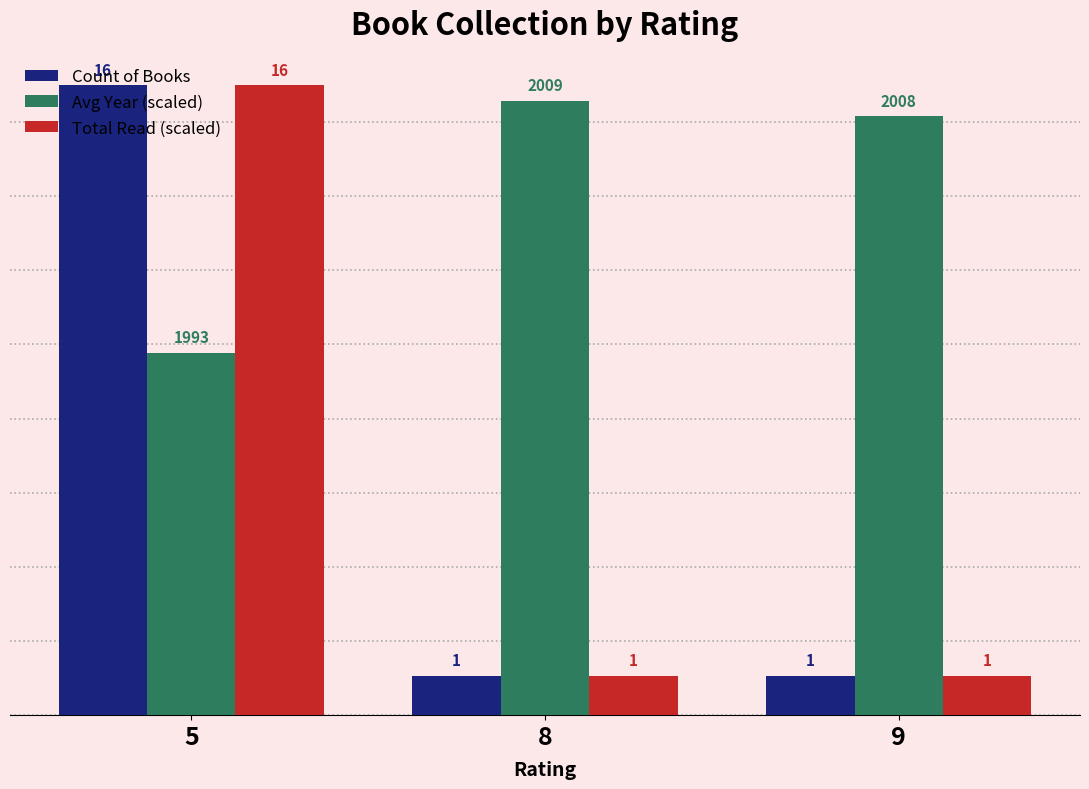

What are all the series names shown in the legend?

Count of Books, Avg Year (scaled), Total Read (scaled)